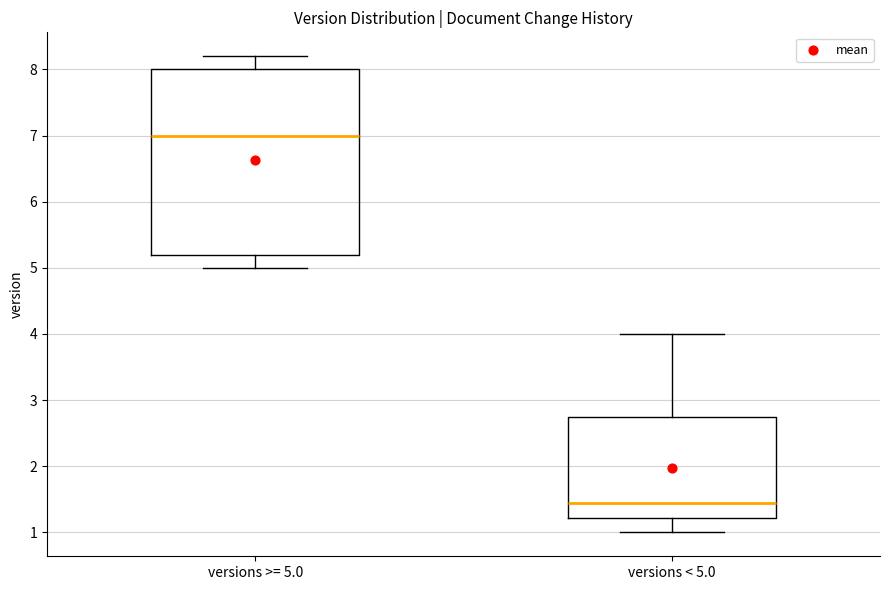

Reading left to right, transcribe this box plot: for each box, give where its median line is, the range the box spans, and where its two whiskers end, as read against the y-axis. The values are not printed on the chart, so give them approximately, as read against the axis.

versions >= 5.0: median 7.0, box 5.2 to 8.0, whiskers 5.0 to 8.2
versions < 5.0: median 1.5, box 1.2 to 2.8, whiskers 1.0 to 4.0